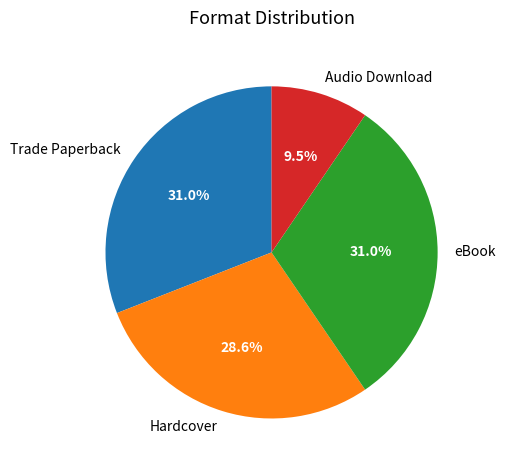

Does eBook account for over 50% of the chart?

No